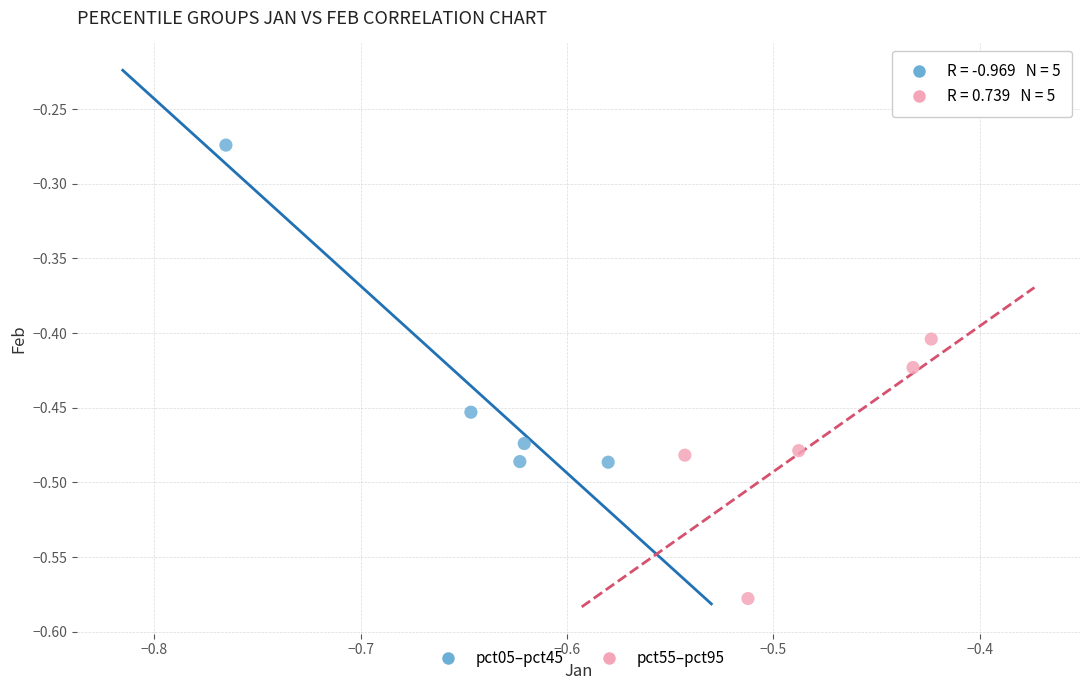

Which series reaches the minimum Y coordinate?

pct55–pct95